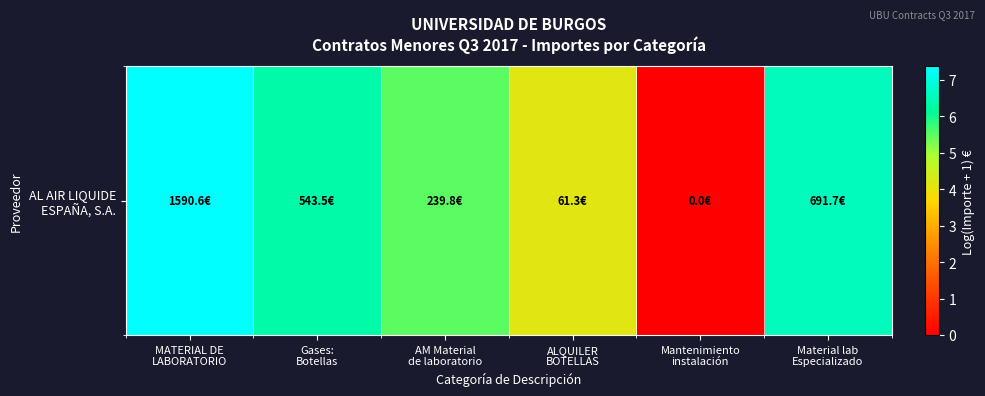

How many distinct data groups are displayed?

1